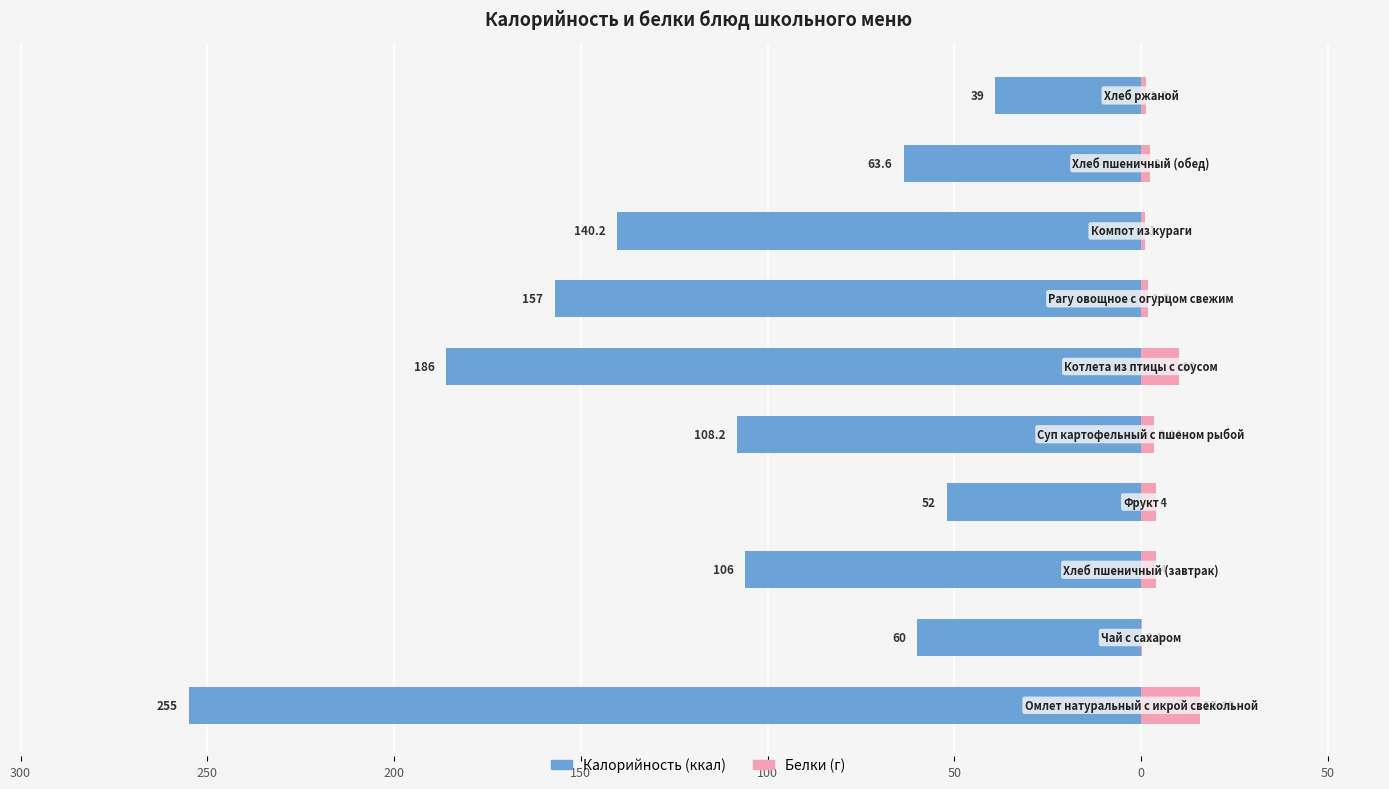

What is the minimum value for Белки?

0.1